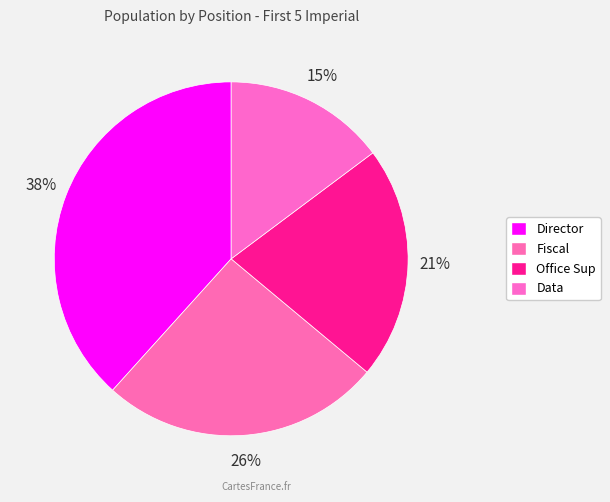

The Fiscal slice represents 34% of the pie. True or false?

False